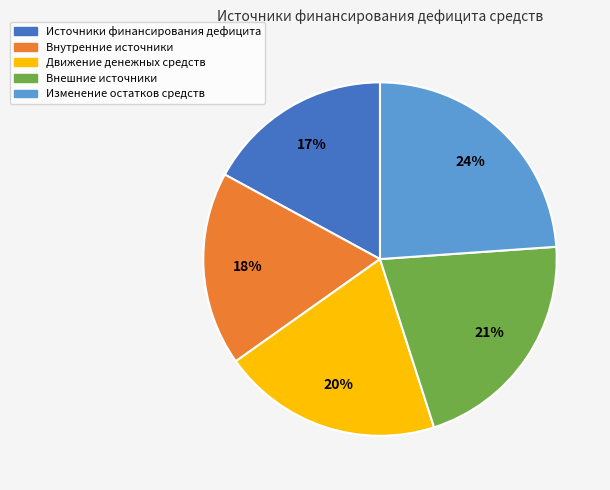

Is the sum of Внешние источники and Движение денежных средств greater than half?

No